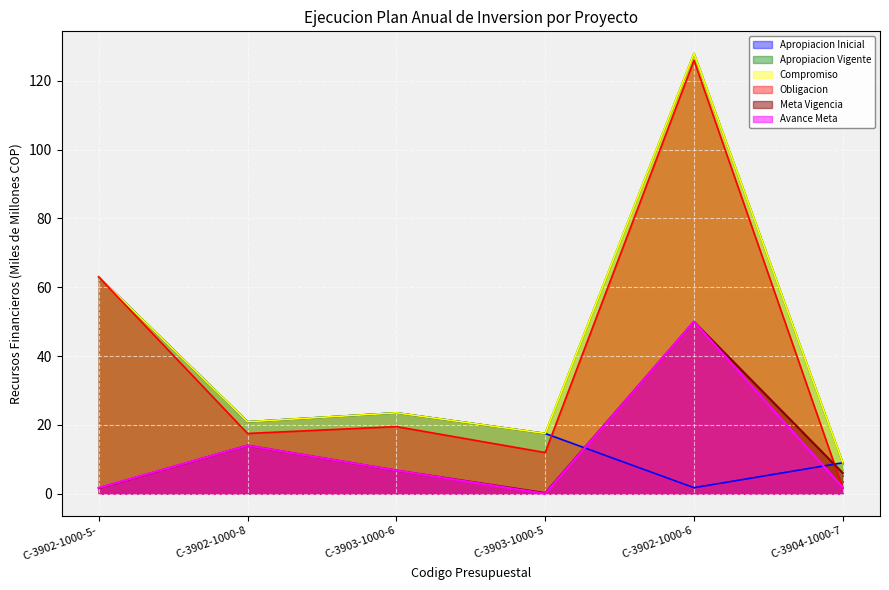

What is the label of the 1st point from the left?

C-3902-1000-5-